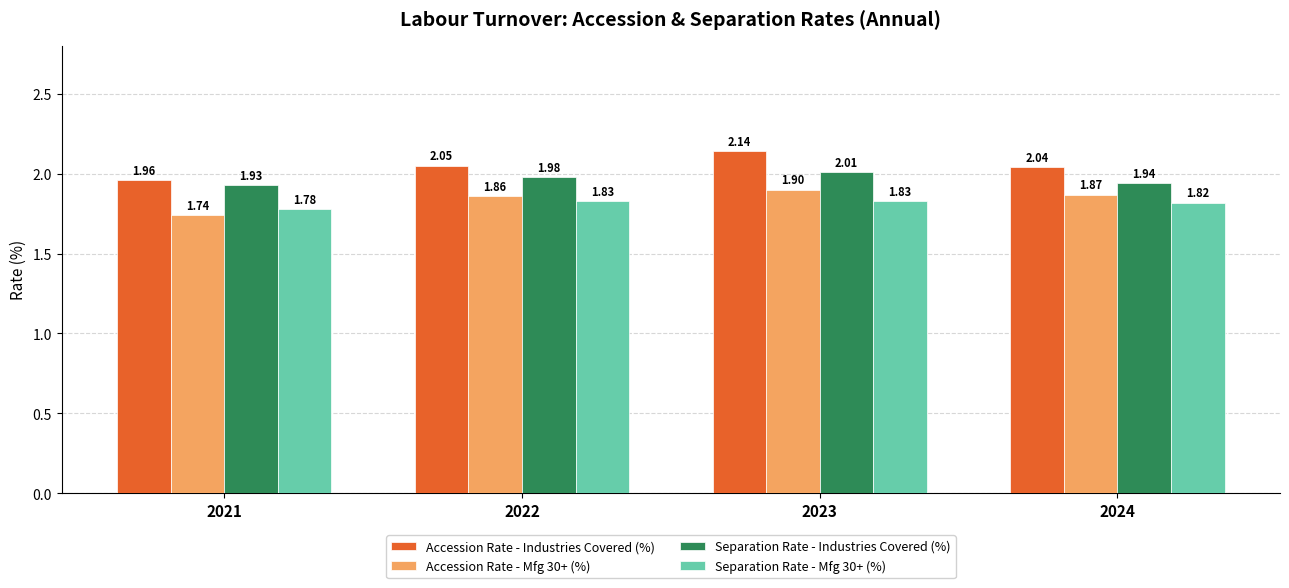

True or false: Accession Rate - Industries Covered (%) has a value of 2.0 at 2024.

True